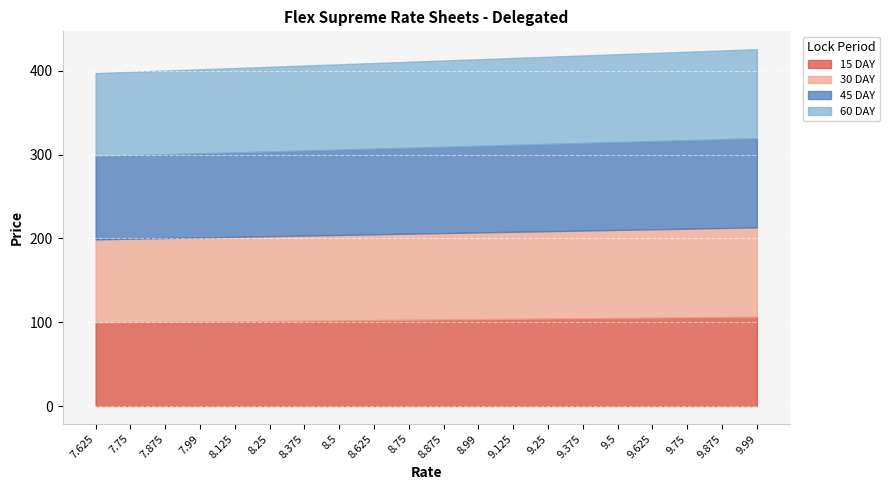

True or false: 30 DAY and 45 DAY intersect in this chart.

False